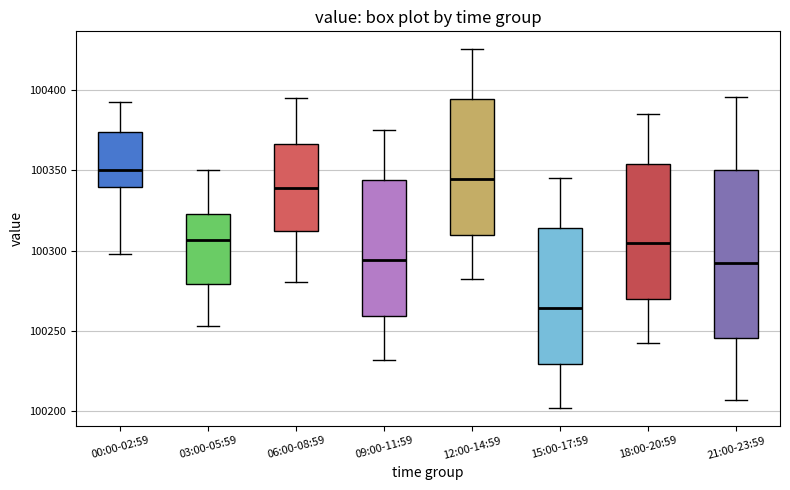

Reading left to right, transcribe this box plot: for each box, give where its median line is, the range the box spans, and where its two whiskers end, as read against the y-axis. The values are not printed on the chart, so give them approximately, as read against the axis.

00:00-02:59: median 100350, box 100340 to 100375, whiskers 100300 to 100395
03:00-05:59: median 100305, box 100280 to 100325, whiskers 100255 to 100350
06:00-08:59: median 100340, box 100310 to 100365, whiskers 100280 to 100395
09:00-11:59: median 100295, box 100260 to 100345, whiskers 100230 to 100375
12:00-14:59: median 100345, box 100310 to 100395, whiskers 100280 to 100425
15:00-17:59: median 100265, box 100230 to 100315, whiskers 100200 to 100345
18:00-20:59: median 100305, box 100270 to 100355, whiskers 100240 to 100385
21:00-23:59: median 100290, box 100245 to 100350, whiskers 100205 to 100395